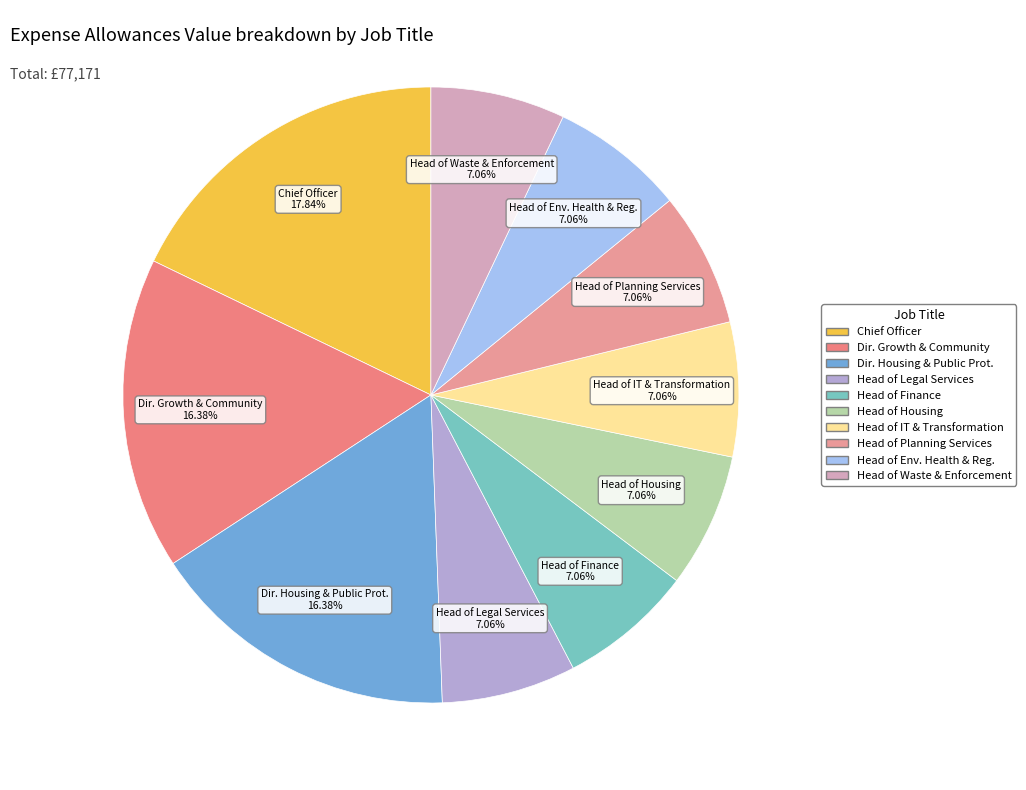

Is there any slice that represents more than half of the pie?

No